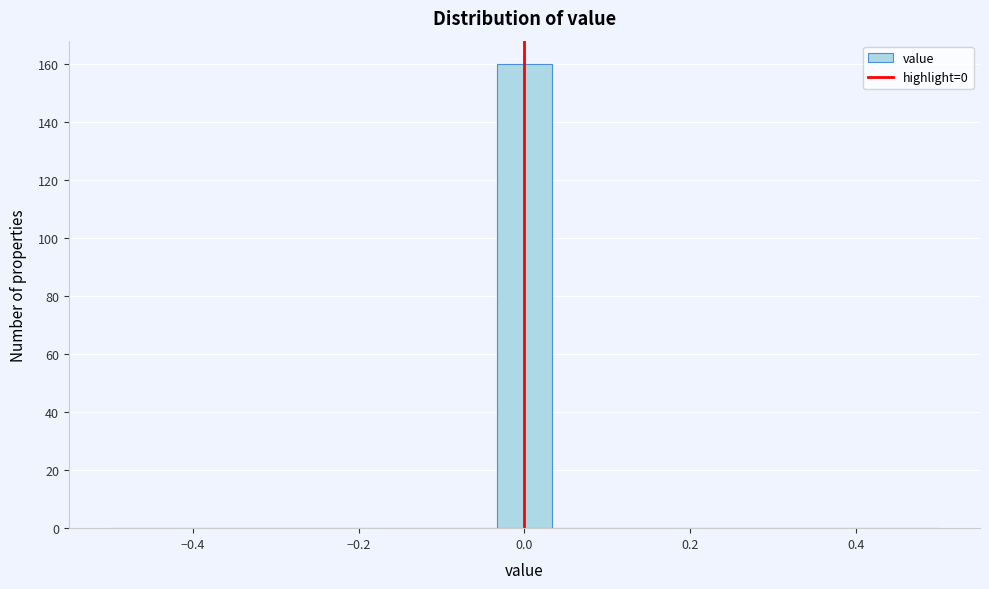

Read against the x-axis, roughly where is the centre of the tallest bar?

0.00